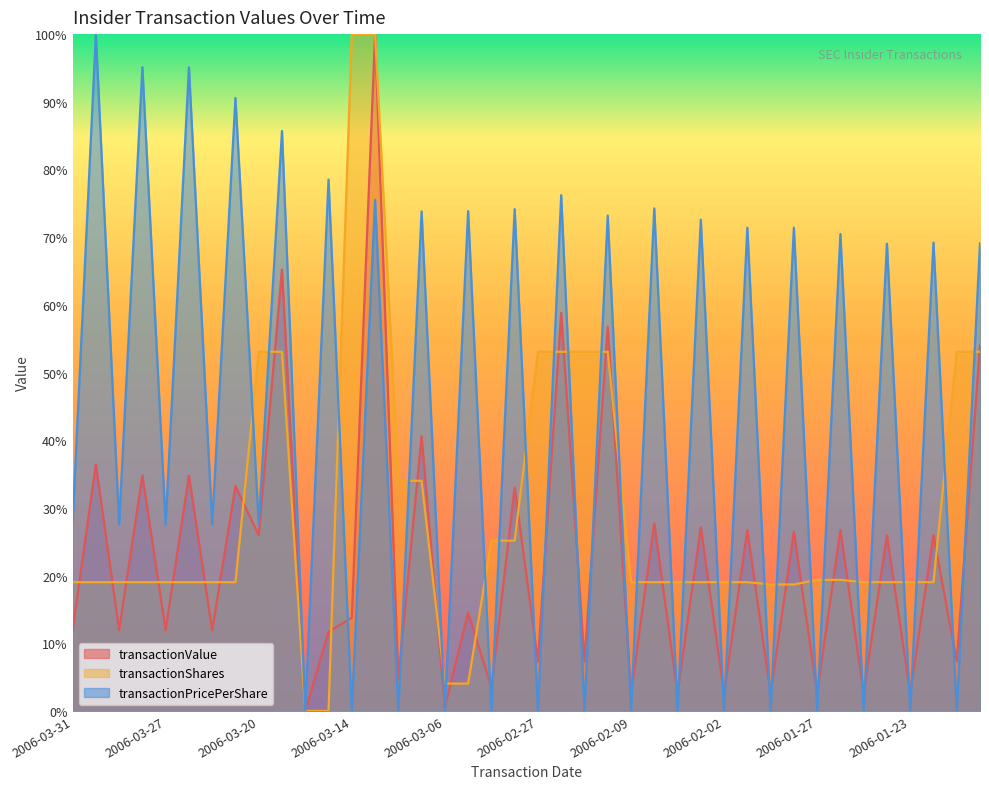

What is the maximum value shown in the chart?

1.0